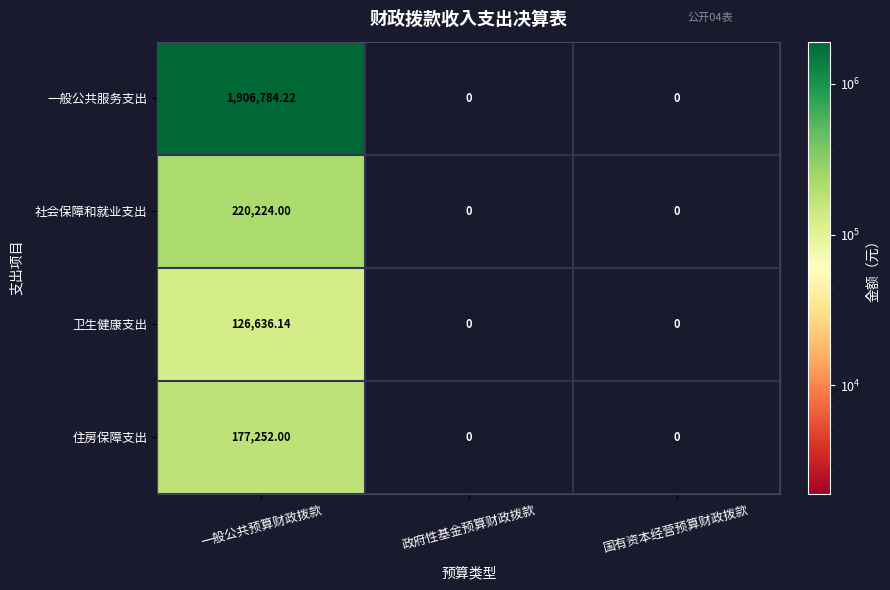

At which category is the sum across all series the highest?

一般公共预算财政拨款